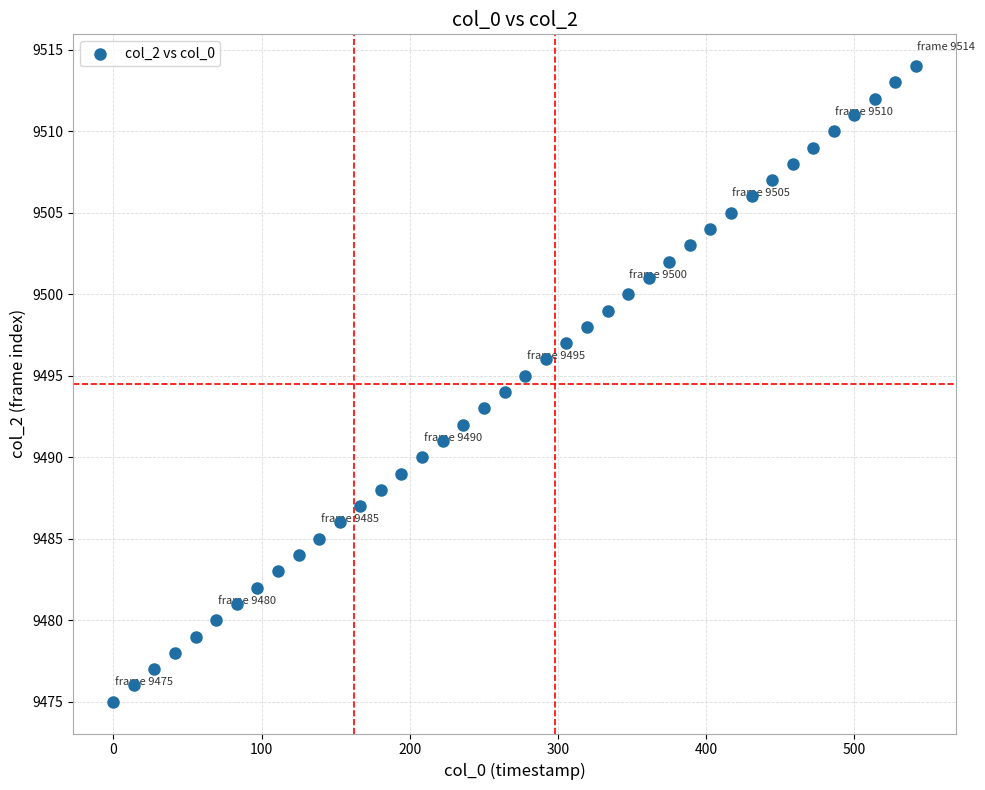

What is the range of Y values (max minus min)?

39